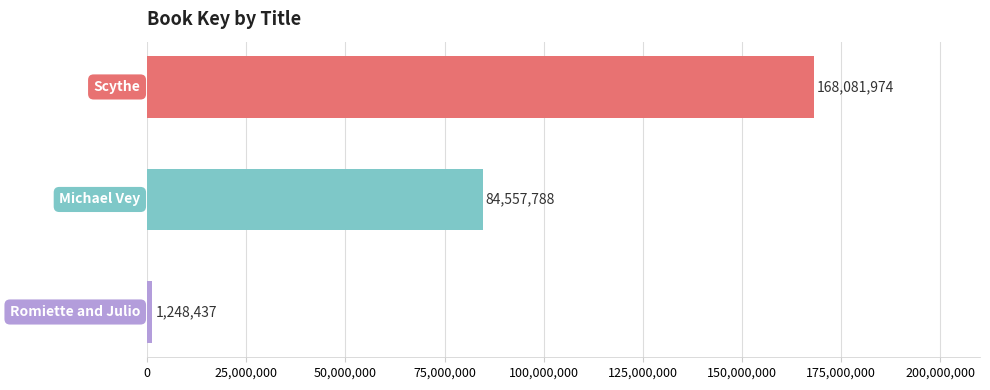

What is the value of the 2nd bar from the top?

84557788